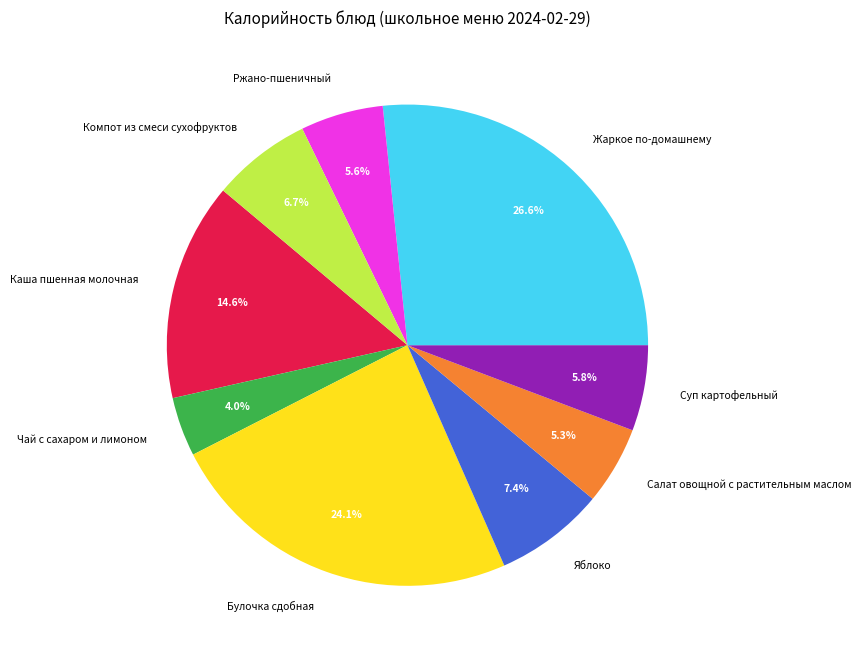

The Яблоко slice represents 19% of the pie. True or false?

False